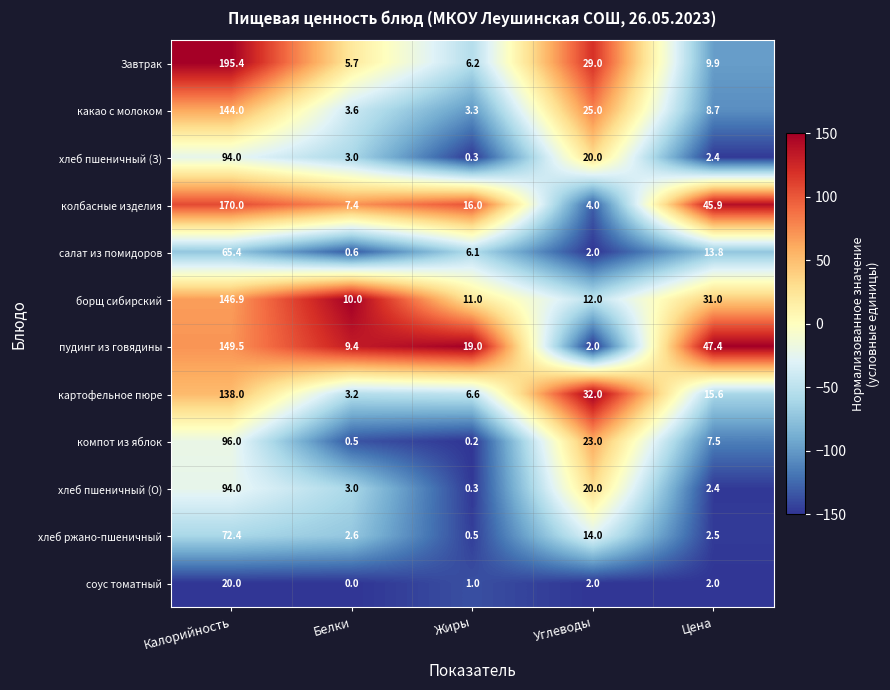

The value of Завтрак at Углеводы is 8.4. True or false?

False